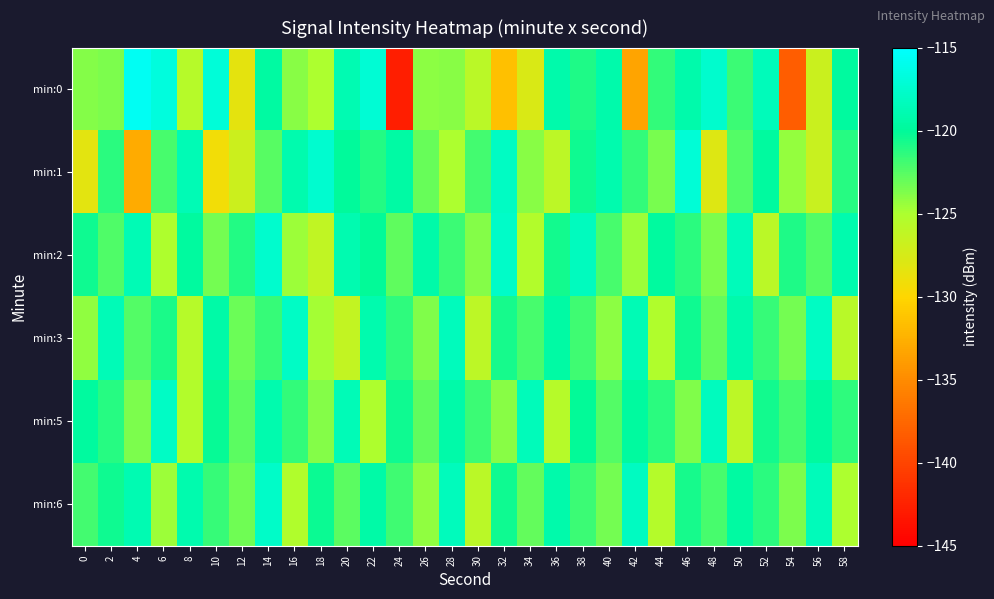

Which series has the largest range (max minus min)?

min:0